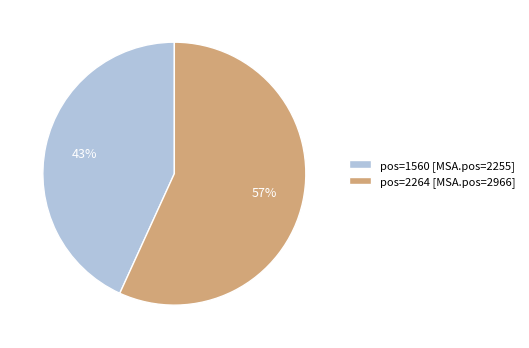

True or false: pos=2264 [MSA.pos=2966] accounts for 48% of the total.

False